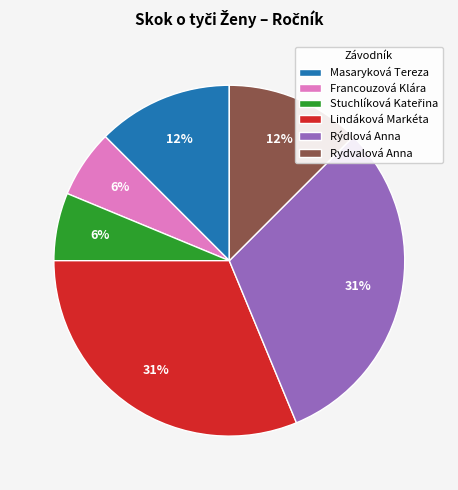

Combined, do Masaryková Tereza and Francouzová Klára account for over 50%?

No